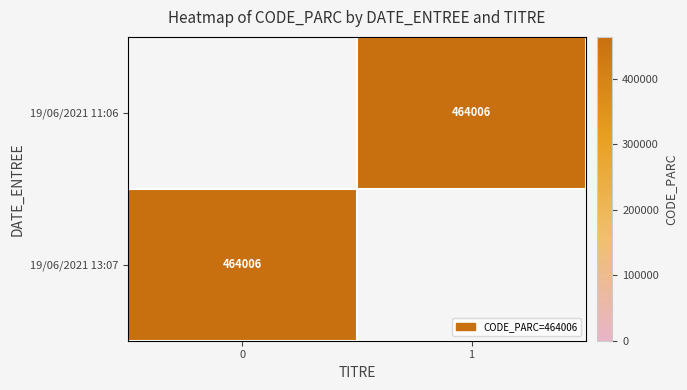

Which has a higher value, 0 or 1?

1